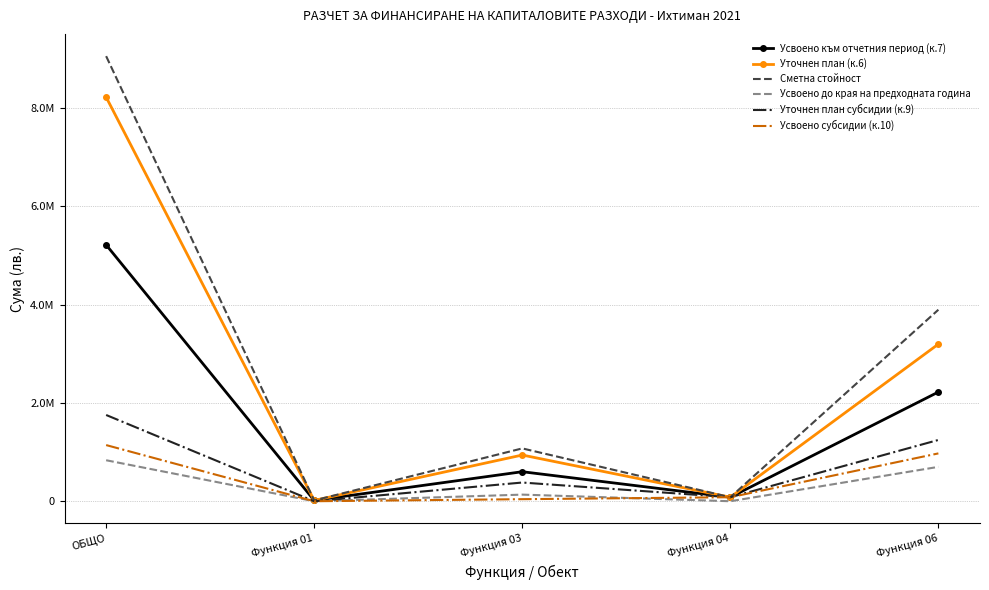

What are all the series names shown in the legend?

Усвоено към отчетния период (к.7), Уточнен план (к.6), Сметна стойност, Усвоено до края на предходната година, Уточнен план субсидии (к.9), Усвоено субсидии (к.10)